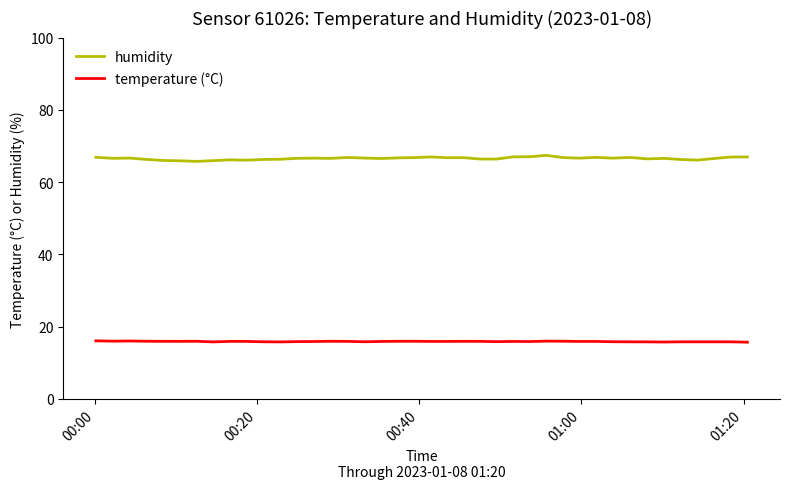

True or false: humidity and temperature (°C) cross at least once.

False